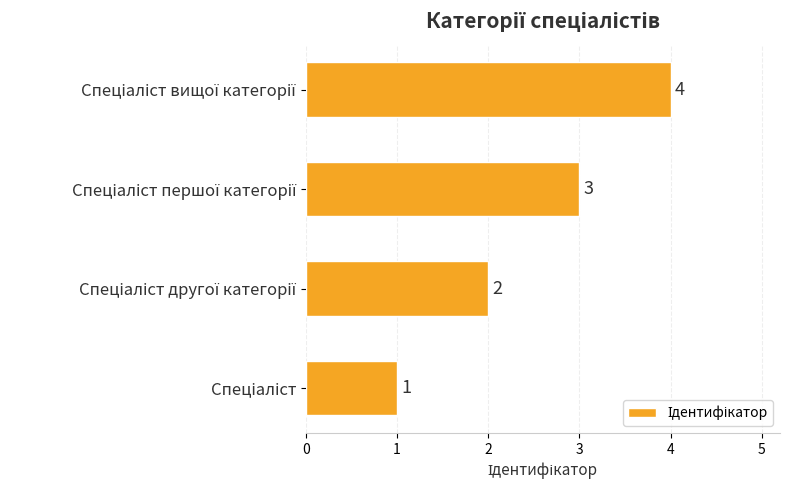

Are the bars horizontal?

Yes